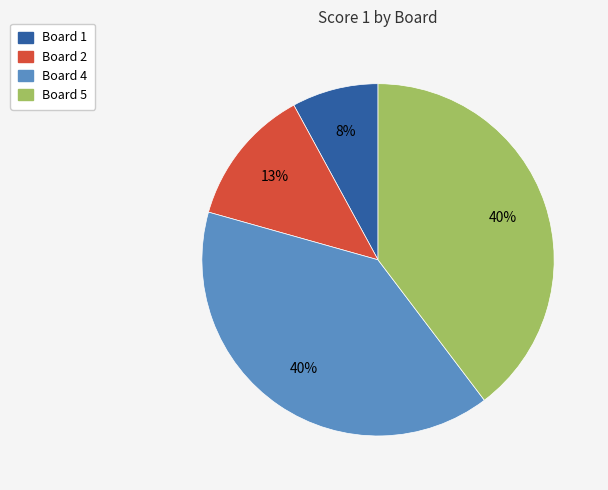

Do Board 1 and Board 5 together represent more than half of the pie?

No